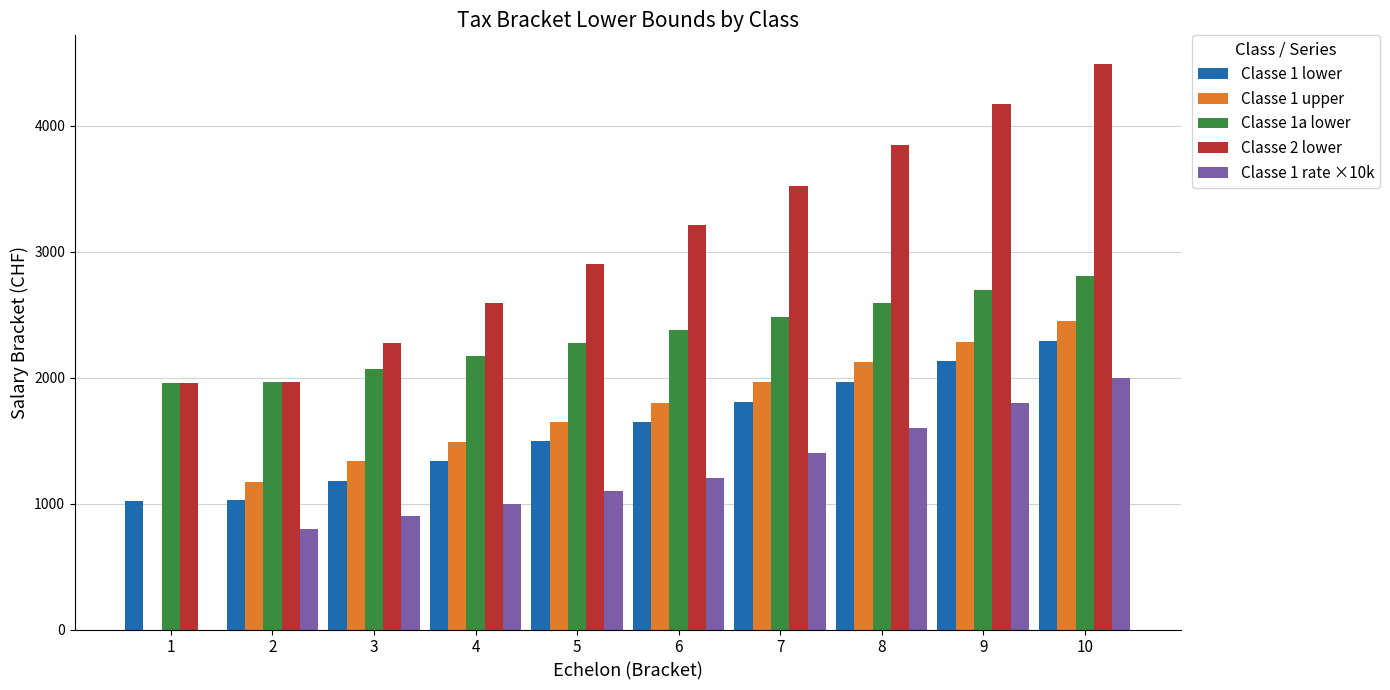

Between 4 and 10, which series saw the biggest shift?

Classe 2 lower